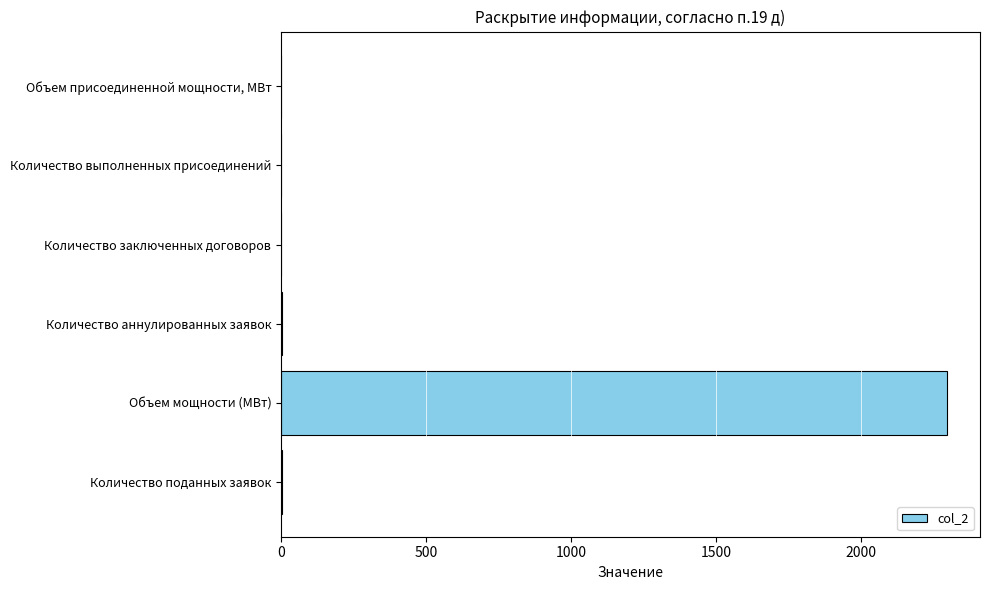

The chart shows a value of 0.0 at Количество выполненных присоединений. True or false?

True